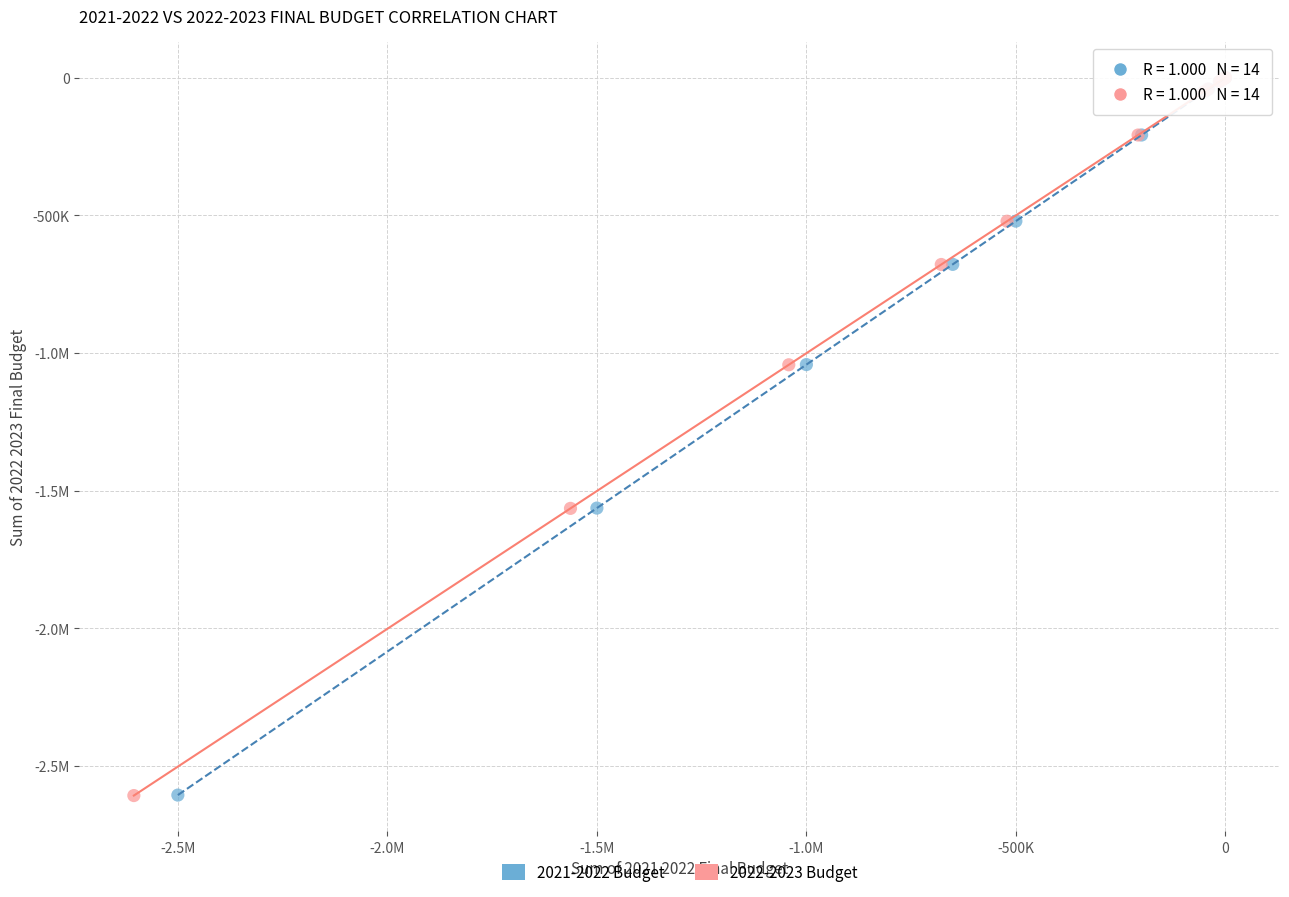

What are all the series names shown in the legend?

2021-2022 Budget, 2022-2023 Budget